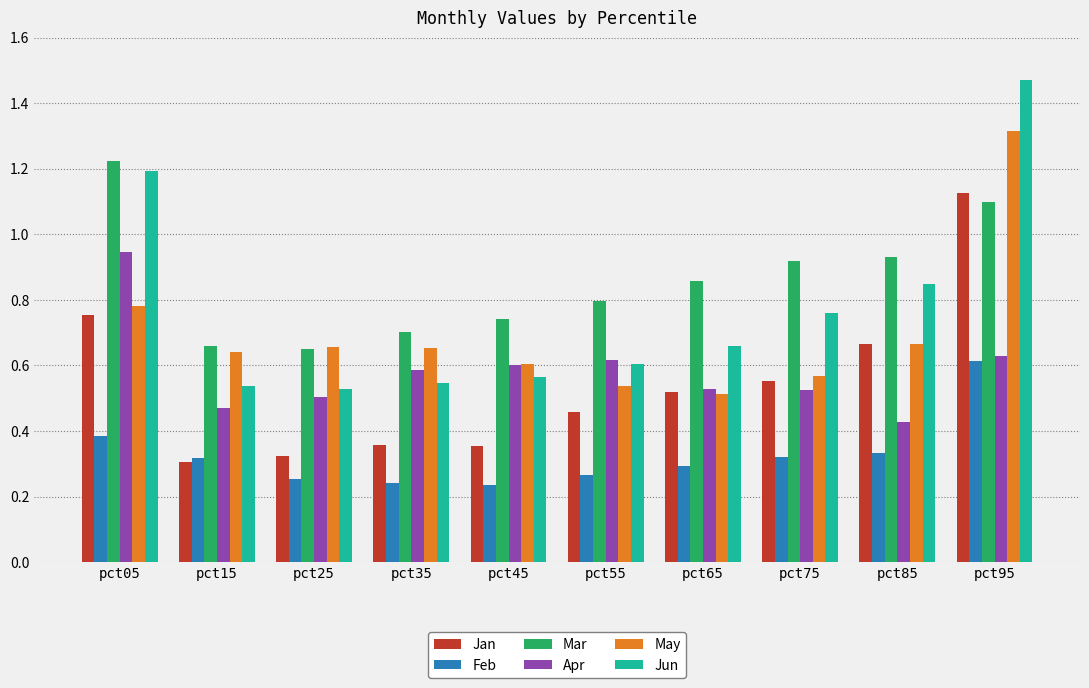

Which series has the largest range (max minus min)?

Jun